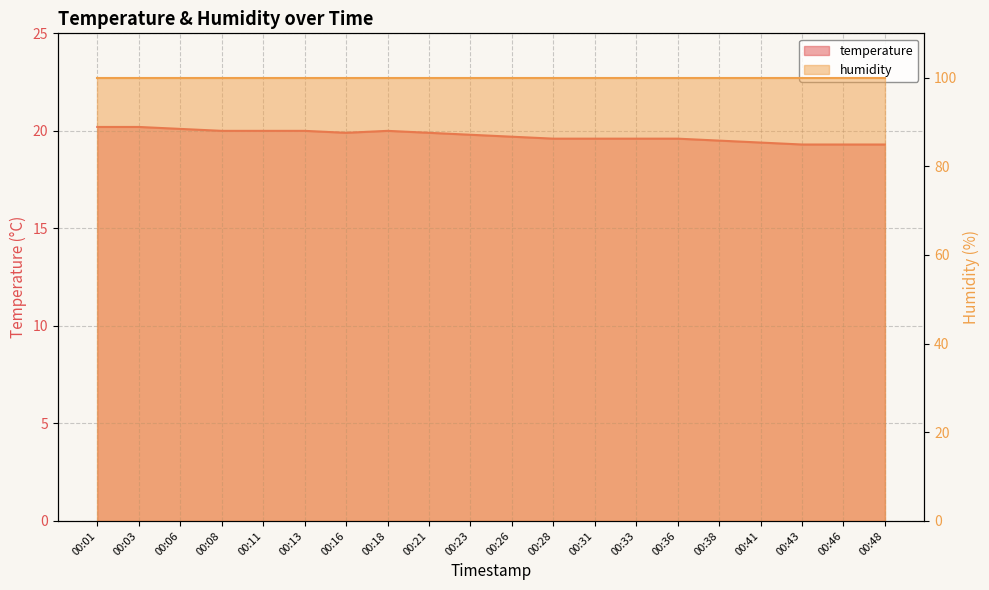

Approximately how many times larger is the value at 00:28 compared to 00:36?

1.0